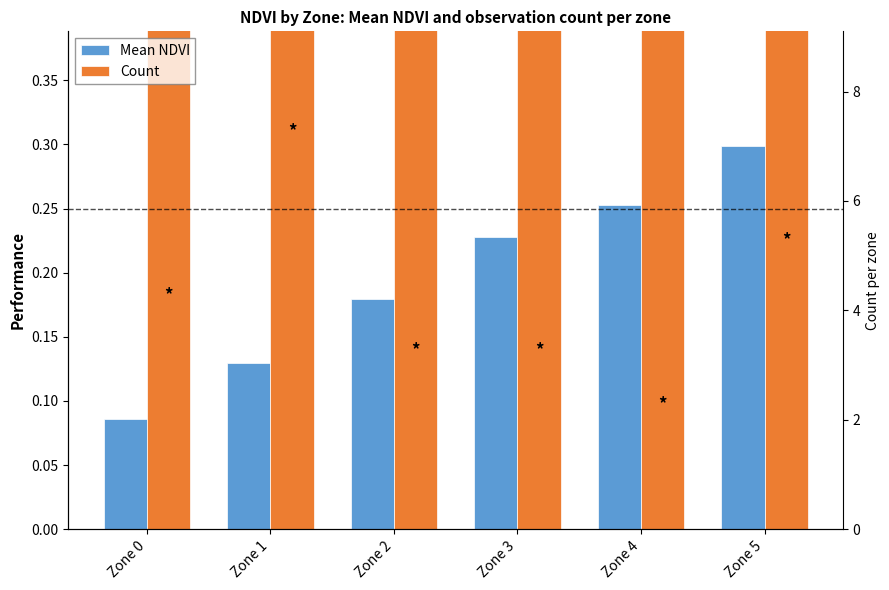

Is the value of Count at Zone 5 greater than the value of Mean NDVI at Zone 2?

Yes